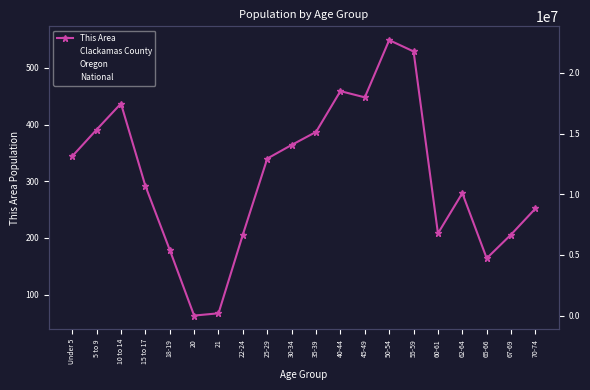

True or false: Clackamas County and National cross at least once.

False